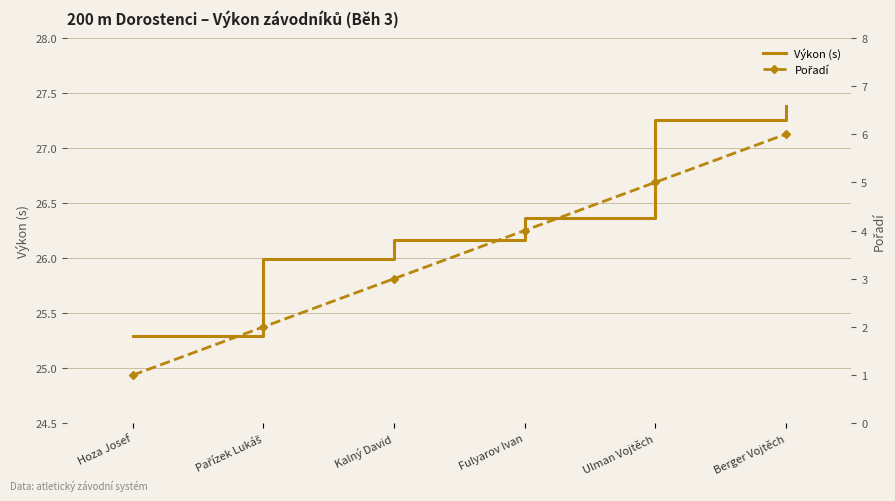

Is the value of Výkon (s) at Berger Vojtěch greater than the value of Pořadí at Pařízek Lukáš?

Yes